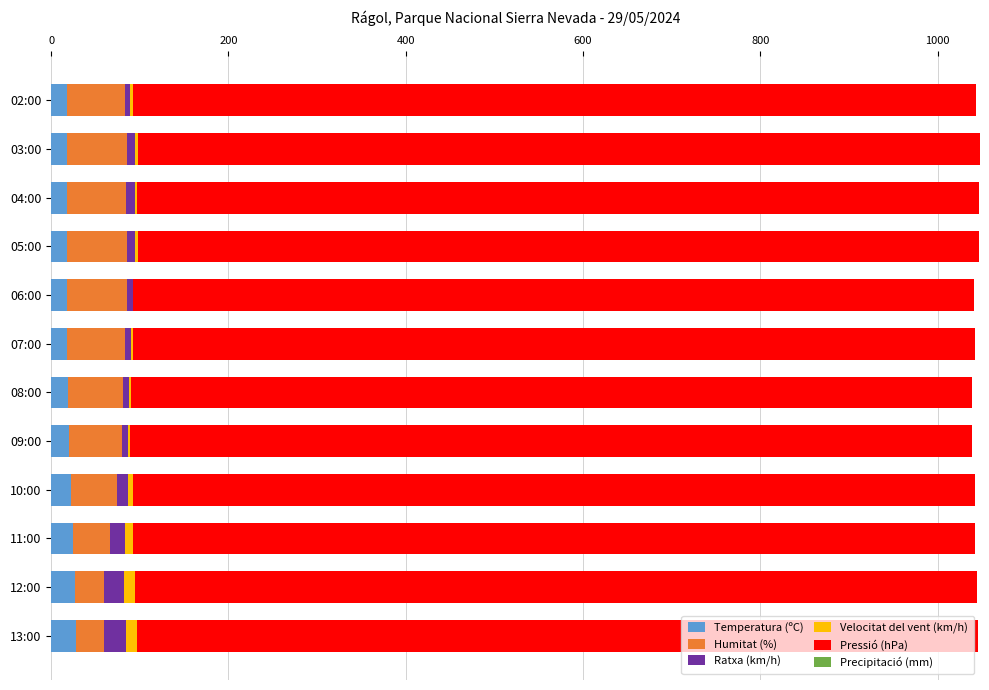

What is the maximum value for Temperatura (ºC)?

28.2